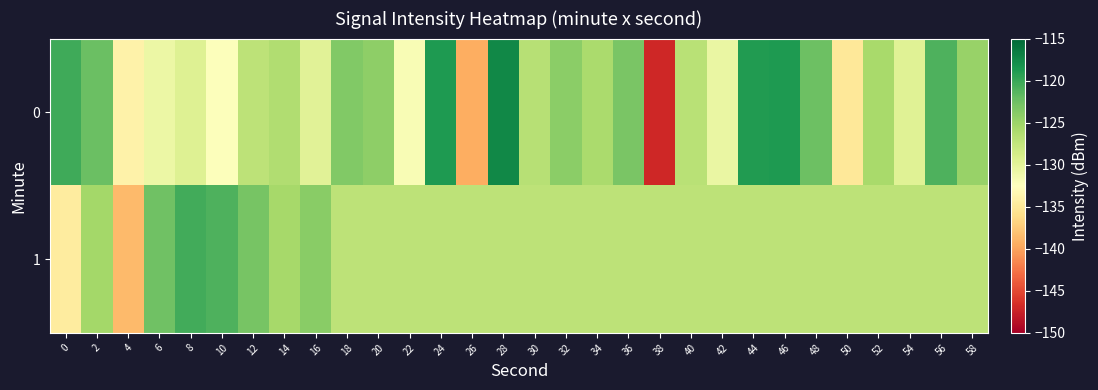

What is the difference between the highest and lowest values at 0?

14.4